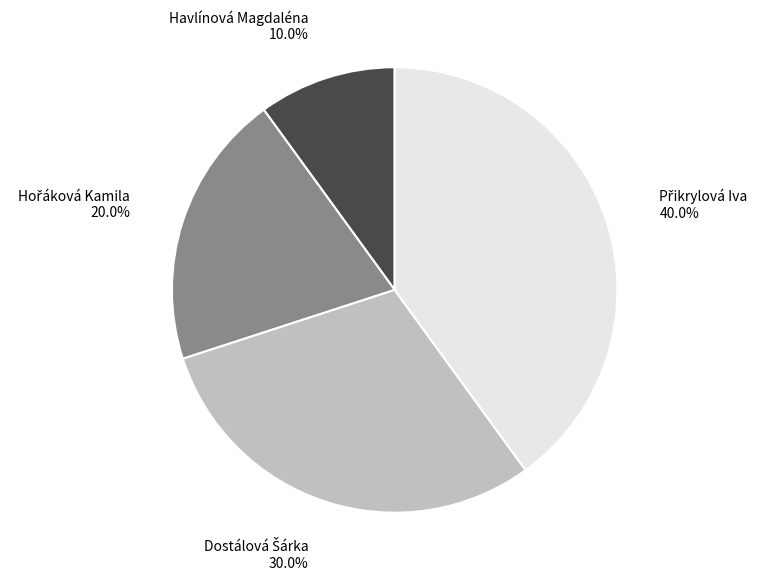

What is the smallest slice in the pie chart?

Havlínová Magdaléna